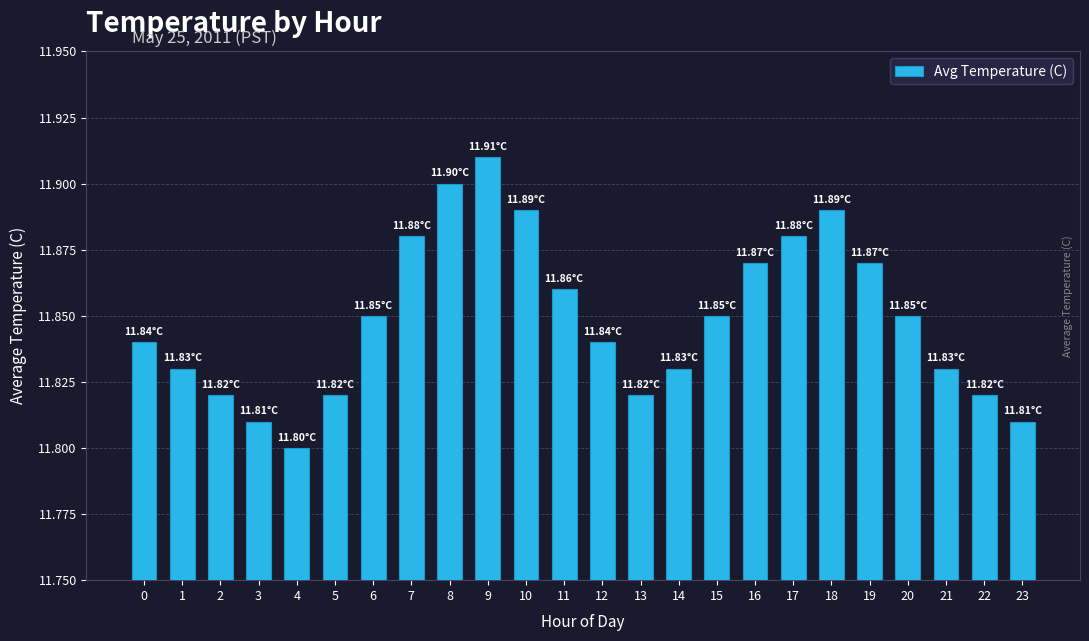

What is the sum of the values at 0 and 9?

23.8